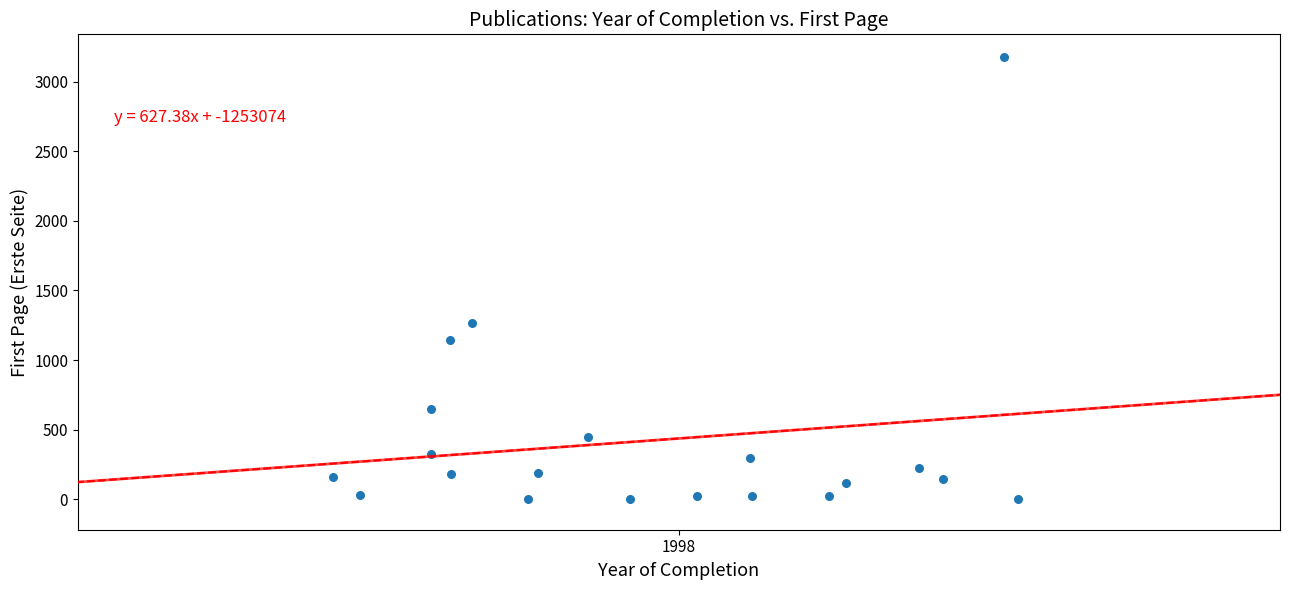

What is the range of Y values (max minus min)?

3178